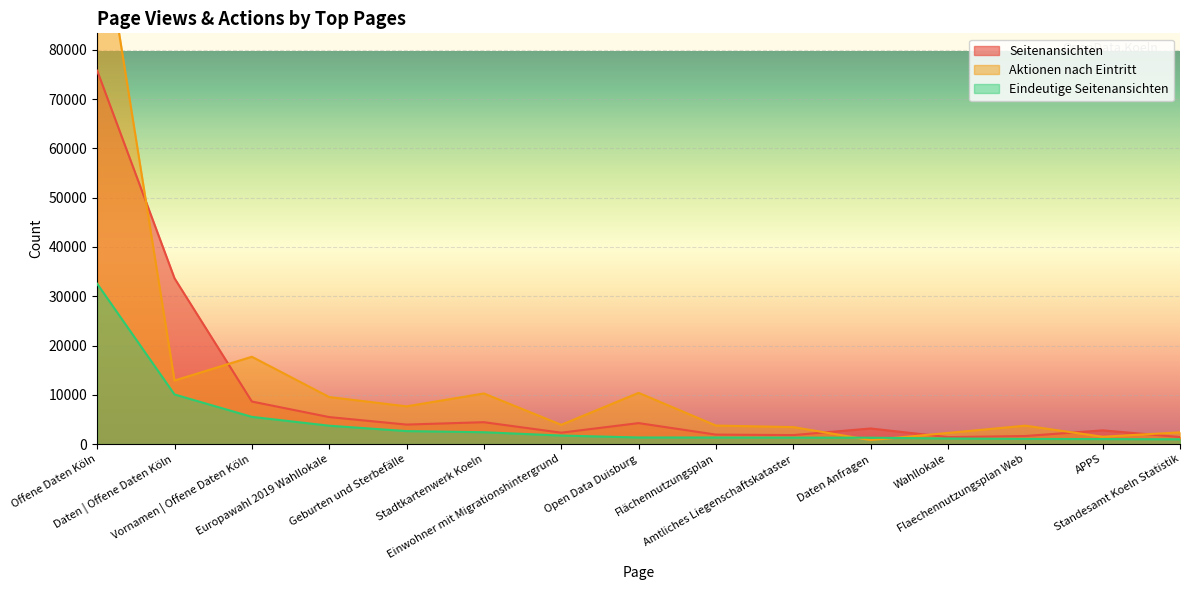

In Aktionen nach Eintritt, how many points are lower than both neighbors (excluding endpoints)?

5